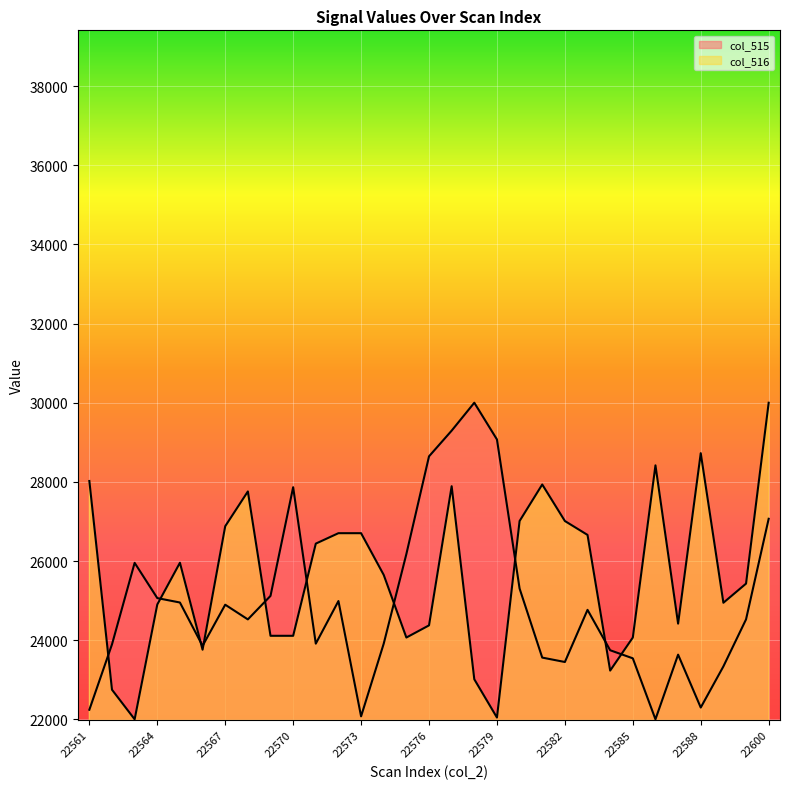

List the labels in order of col_516 value, largest first.

22600, 22588, 22586, 22561, 22581, 22577, 22568, 22580, 22582, 22567, 22572, 22573, 22583, 22571, 22565, 22574, 22590, 22589, 22564, 22587, 22576, 22569, 22570, 22575, 22585, 22566, 22584, 22578, 22562, 22579, 22563